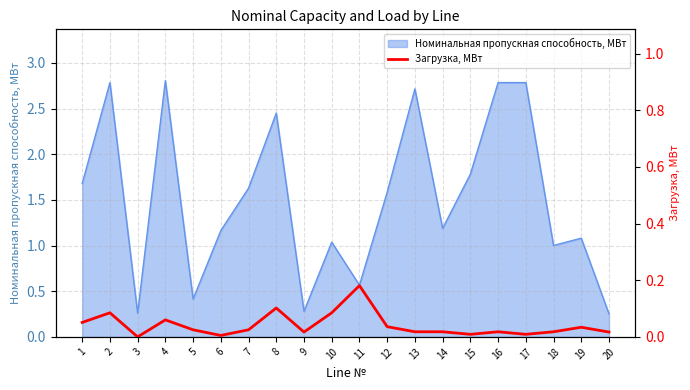

Where is the first local maximum?

2